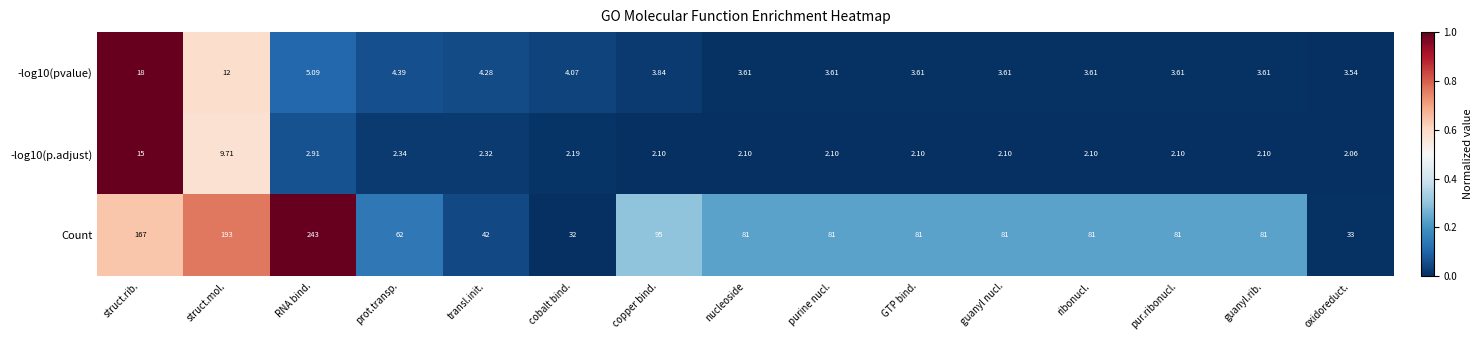

At which label does -log10(p.adjust) reach its peak?

struct.rib.